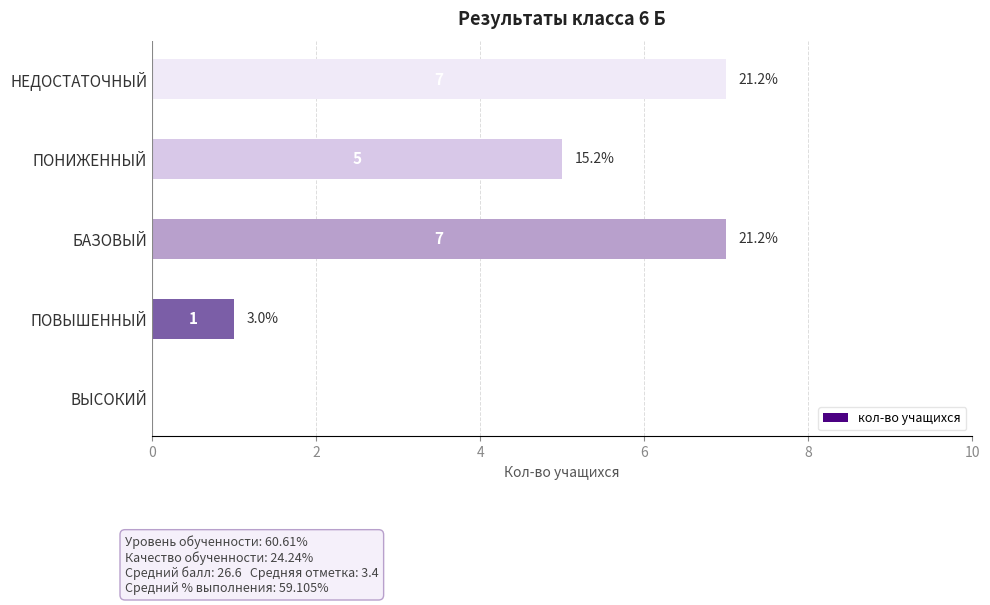

How many values are above zero?

4